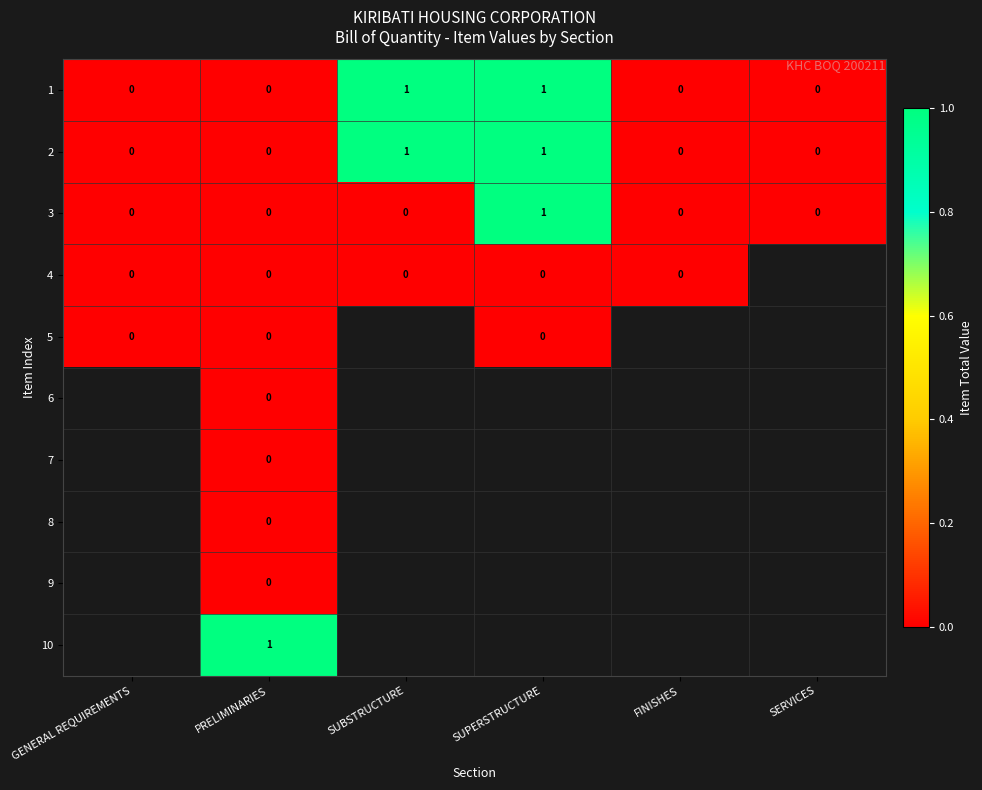

How many data points does each series have?

6